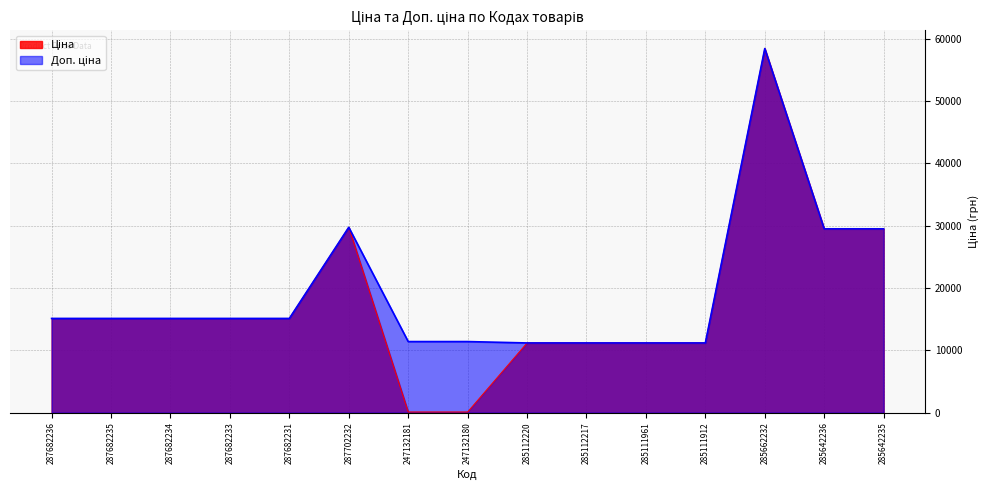

True or false: Доп. ціна has a value of 15120.0 at 287682234.

True